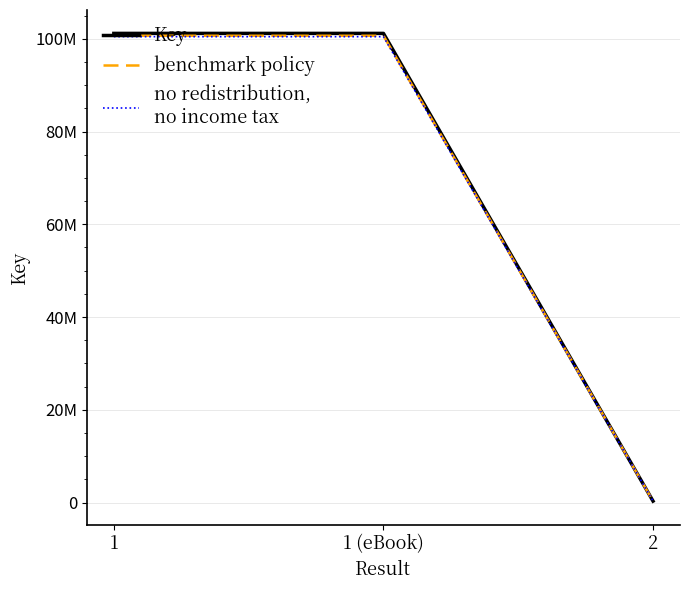

Does the chart display data point markers on the line(s)?

No